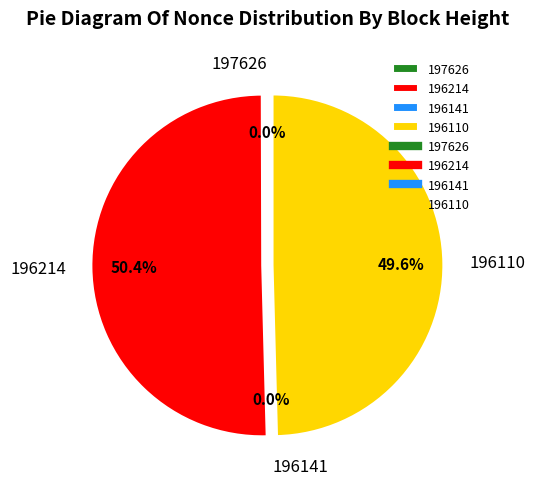

Is it true that 196110 is 50% of the pie?

True